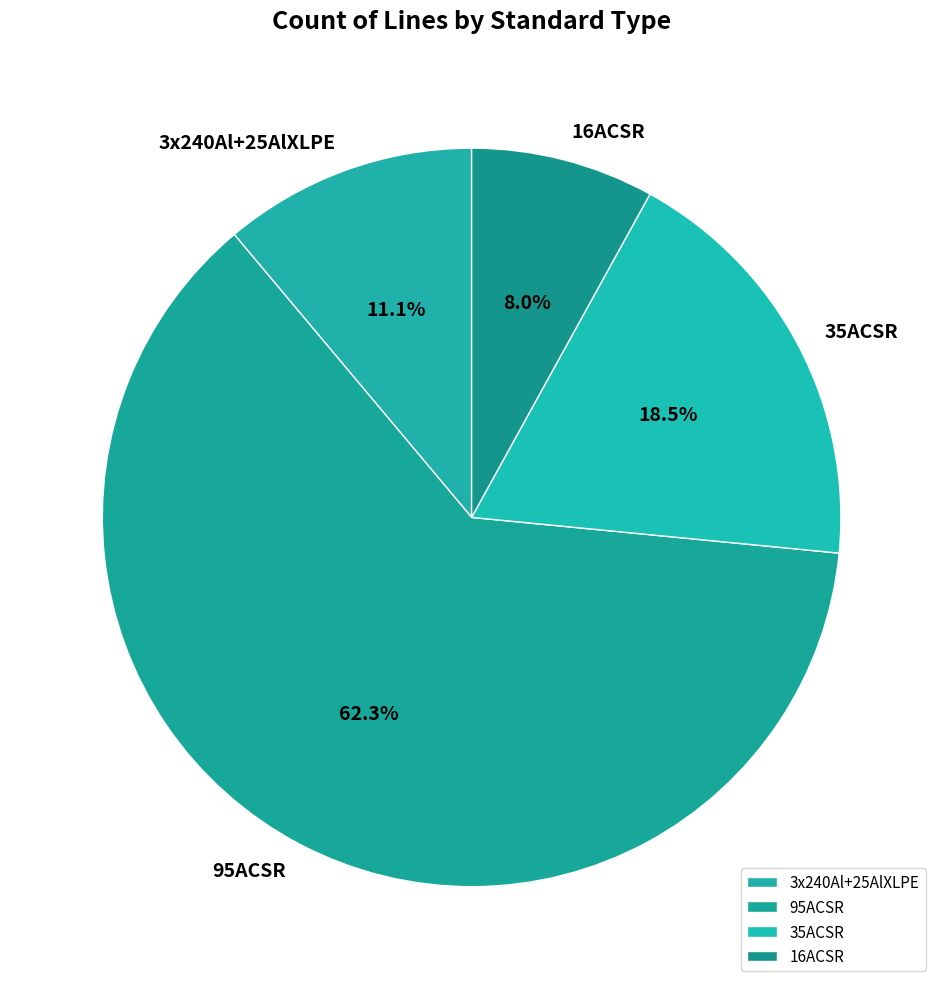

Count the number of slices in the pie.

4